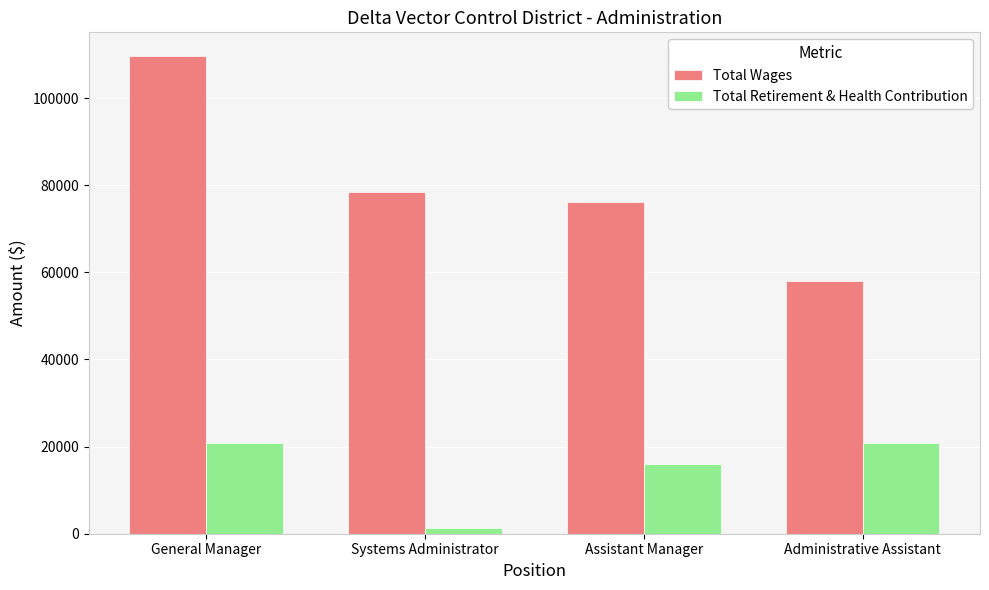

What is the difference between the Total Wages values at Systems Administrator and Assistant Manager?

2306